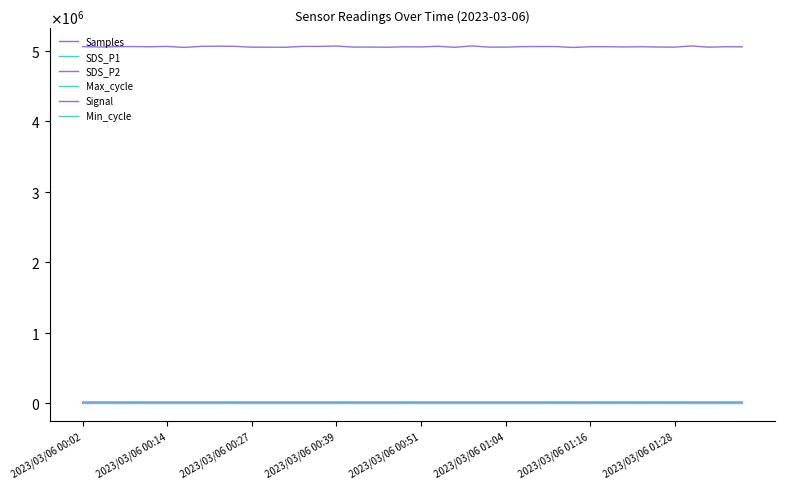

List the labels in order of SDS_P2 value, smallest first.

37, 17, 33, 2023/03/06 00:39, 20, 2023/03/06 01:16, 9, 8, 30, 34, 24, 23, 35, 14, 16, 11, 15, 2023/03/06 01:04, 38, 2023/03/06 00:14, 19, 28, 2023/03/06 00:51, 36, 10, 18, 26, 25, 29, 32, 39, 2023/03/06 00:27, 2023/03/06 01:28, 22, 2023/03/06 00:02, 12, 31, 27, 13, 21